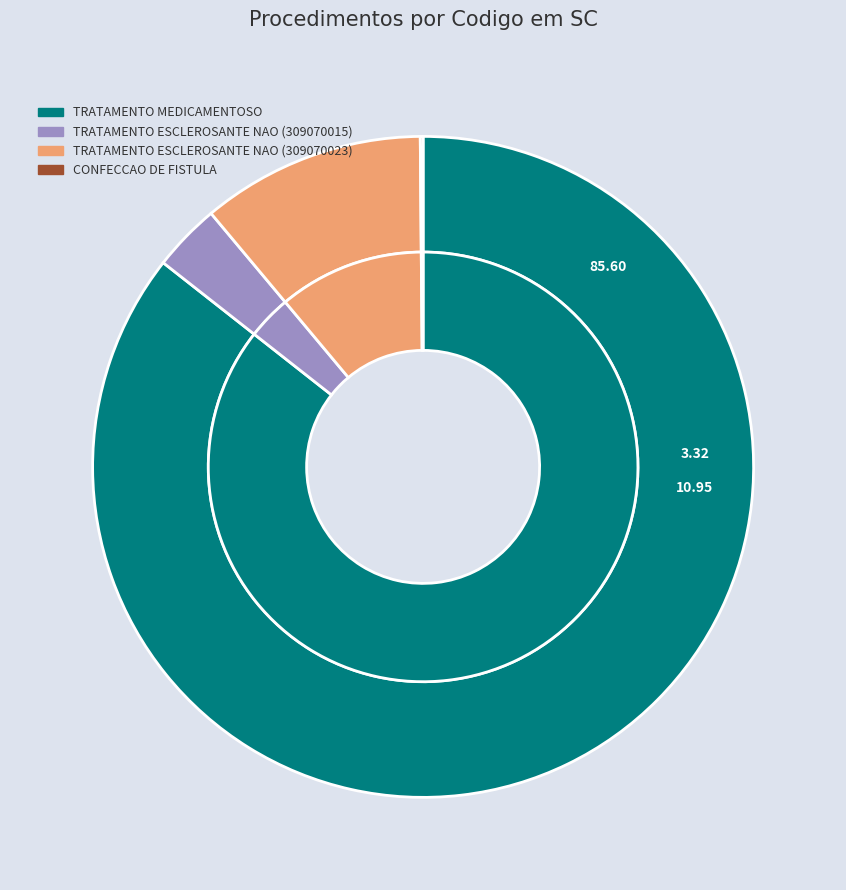

To the nearest percent, what percentage of the pie is TRATAMENTO MEDICAMENTOSO?

86%